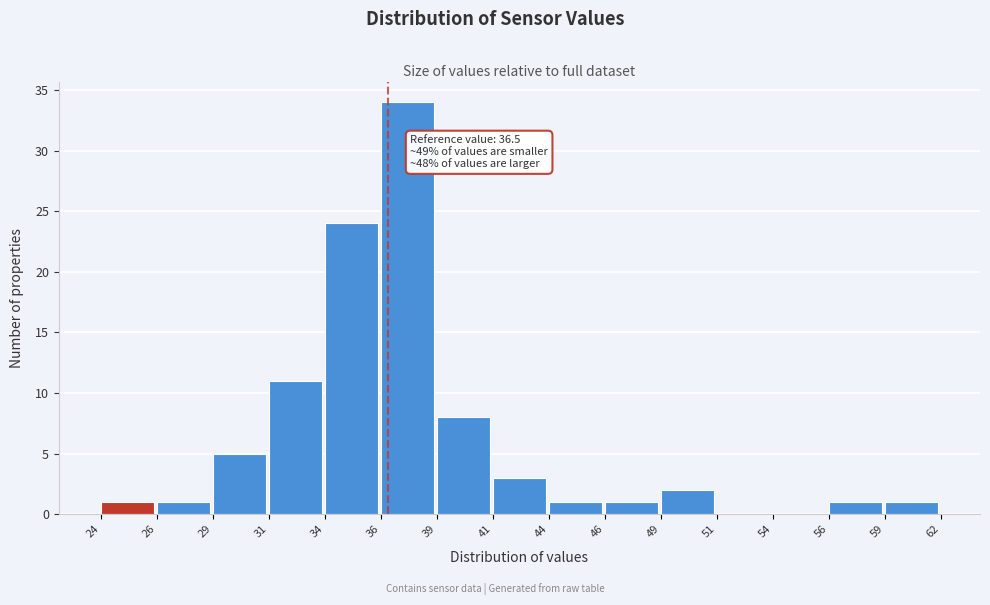

Reading left to right, what are all the values shown in this chart?

24=1	26=1	29=5	31=11	34=24	36=34	39=8	41=3	44=1	46=1	49=2	51=0	54=0	56=1	59=1